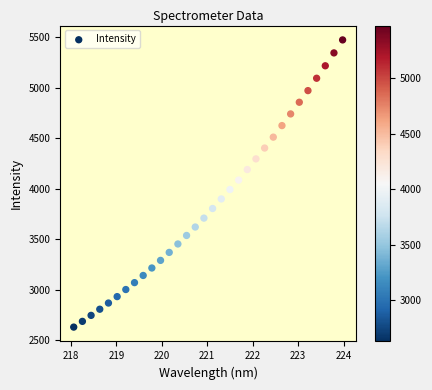

What is the range of Y values (max minus min)?

2847.8